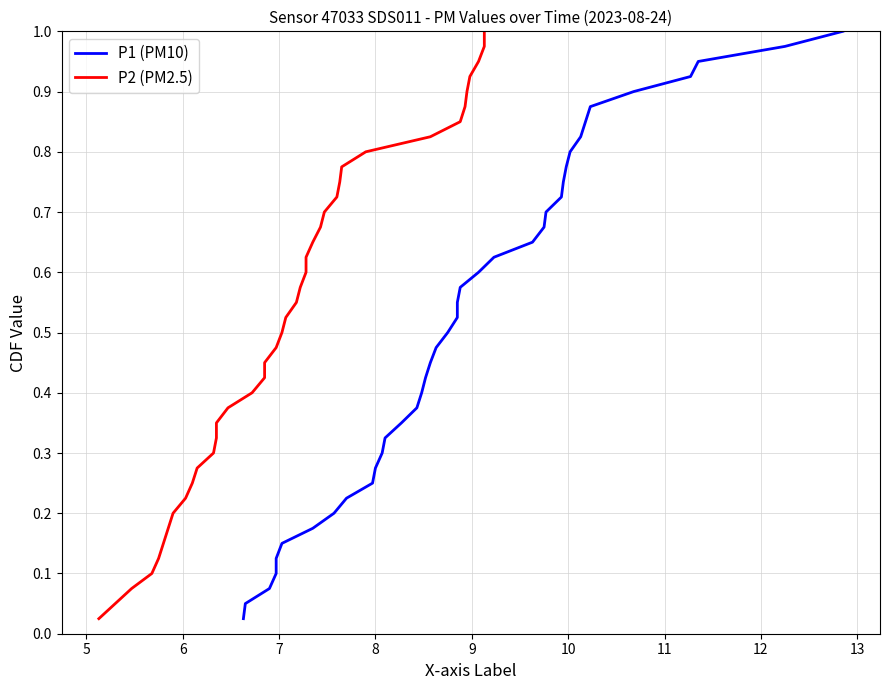

What is the value of the P2 (PM2.5) point at the 24th from the left?

0.6